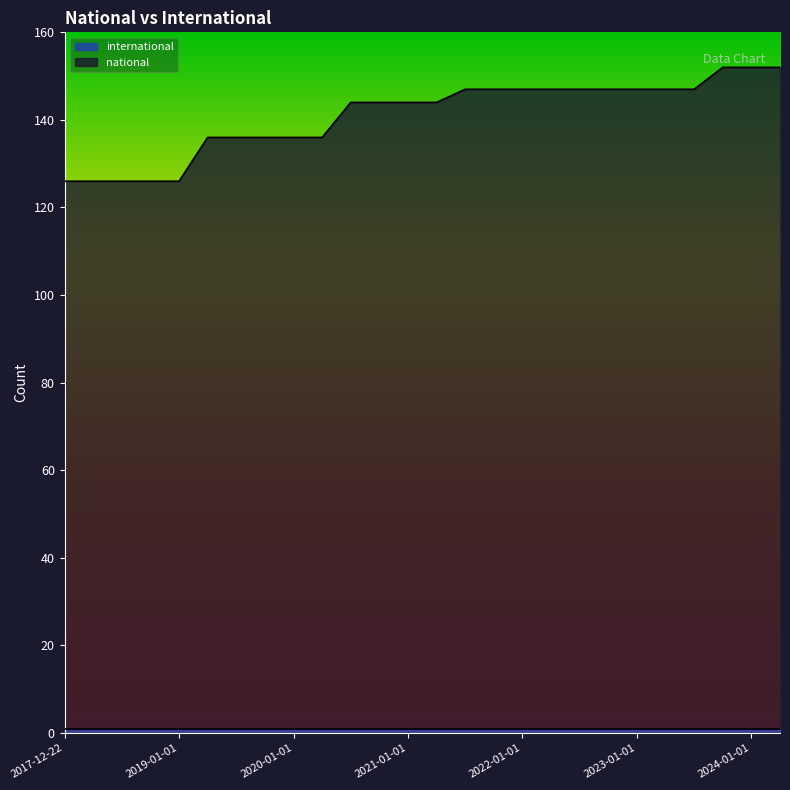

What is the label of the 3rd point from the right?

2023-10-01